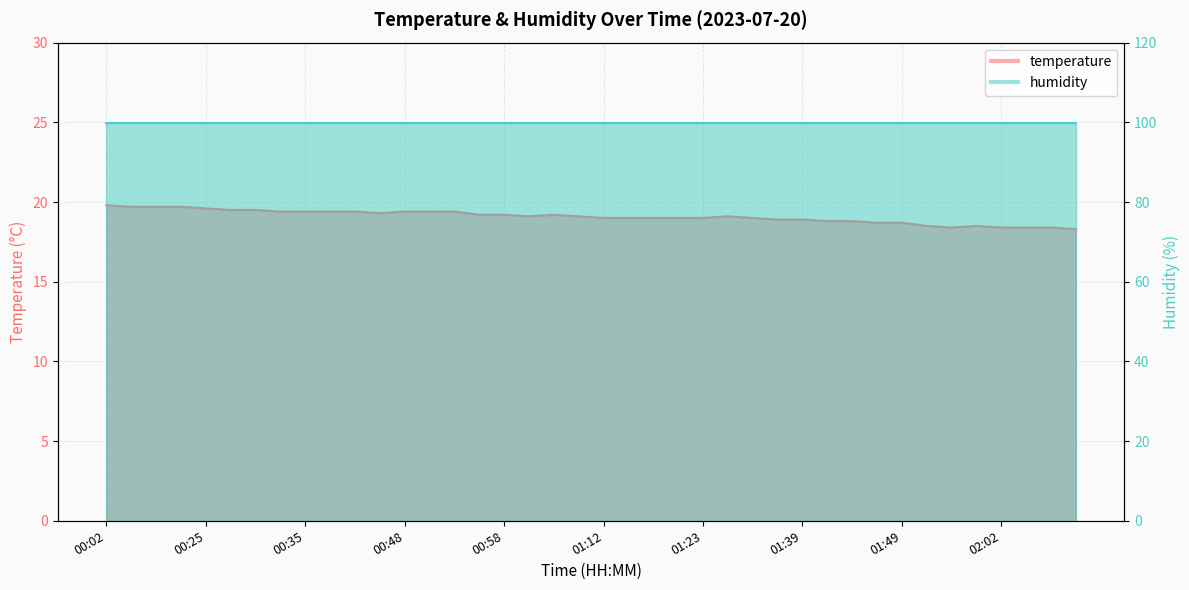

List the labels in order of value, smallest first.

02:09, 01:53, 02:02, 02:04, 02:07, 01:51, 01:59, 01:46, 01:49, 01:41, 01:44, 01:36, 01:39, 01:12, 01:15, 01:17, 01:20, 01:23, 01:34, 01:01, 01:09, 01:31, 00:56, 00:58, 01:03, 00:46, 00:33, 00:35, 00:38, 00:40, 00:48, 00:51, 00:53, 00:27, 00:30, 00:25, 00:14, 00:17, 00:19, 00:02